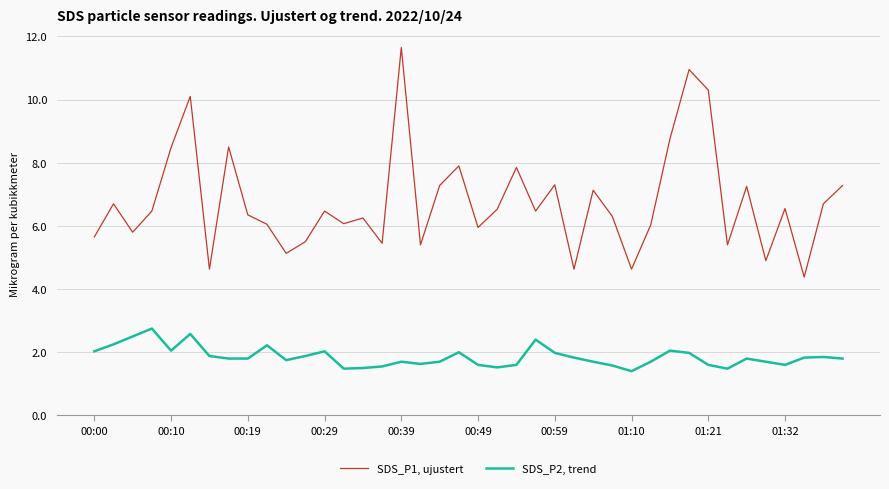

True or false: SDS_P1, ujustert and SDS_P2, trend intersect in this chart.

False